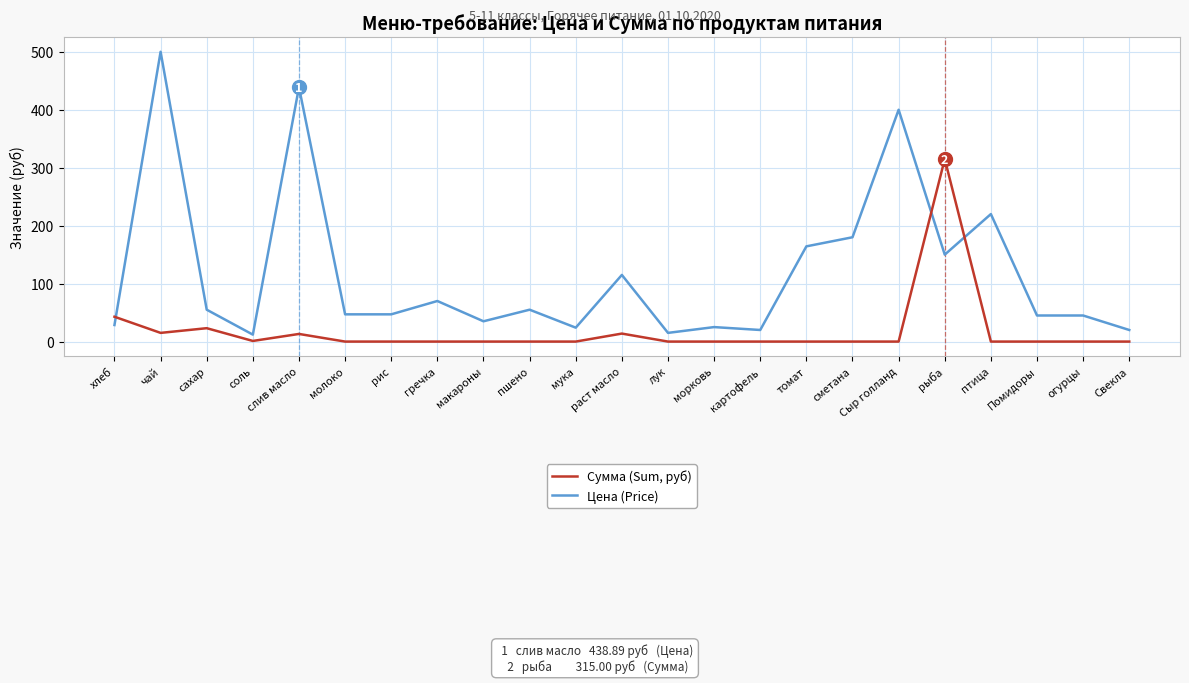

True or false: Цена (Price) and Сумма (Sum, руб) cross at least once.

True